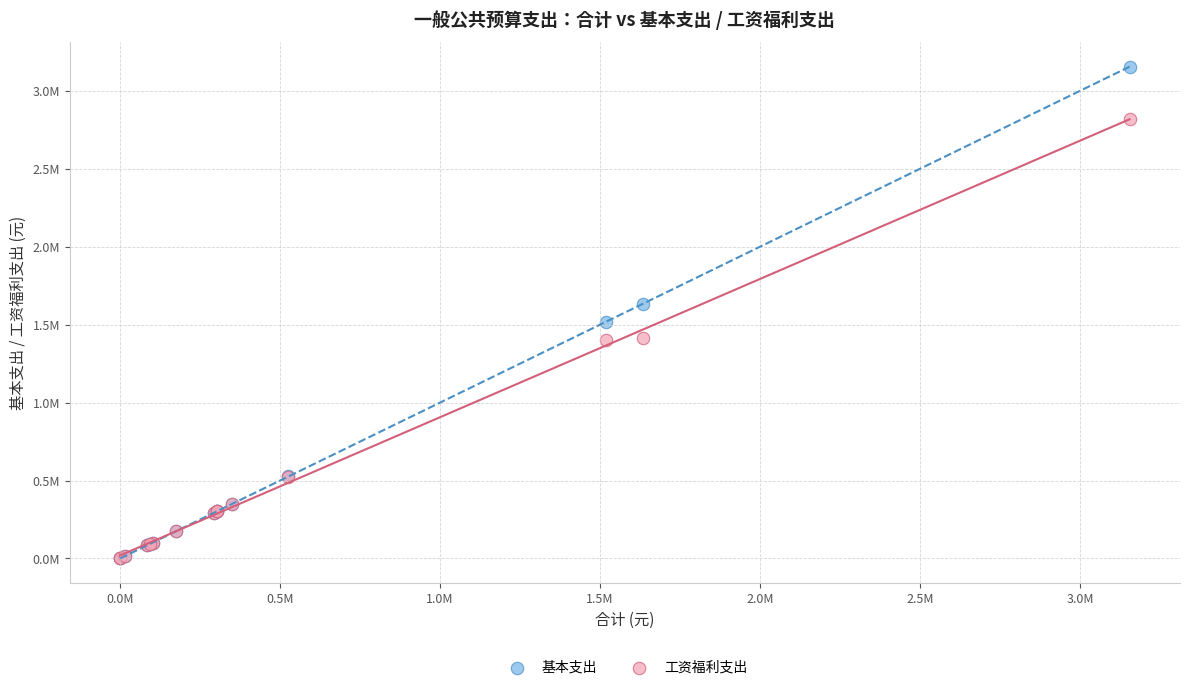

Which series contains the highest Y value?

基本支出